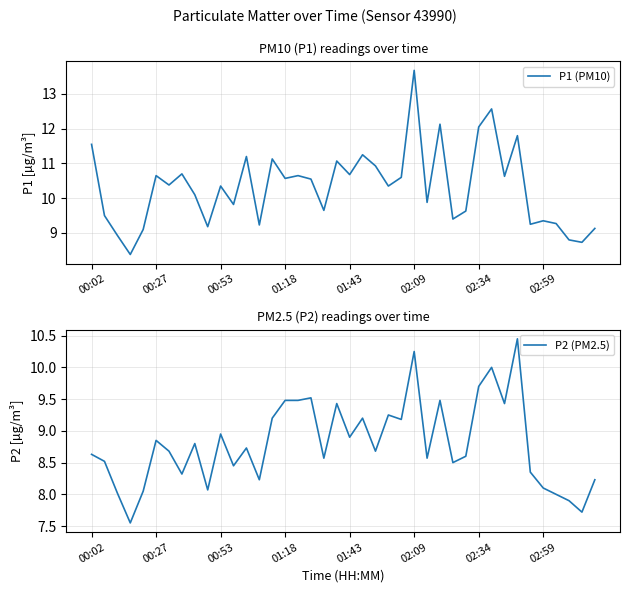

What is the maximum value for P1 (PM10)?

13.7